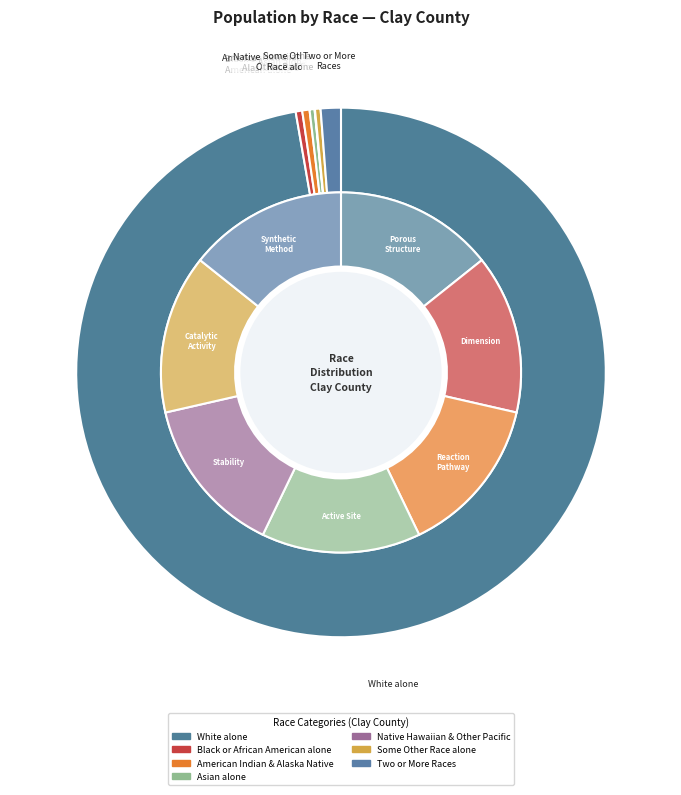

Rank the categories by value from highest to lowest.

White alone, Black or African American alone, Some Other Race alone, Two or More Races, American Indian and Alaska Native, Asian alone, Native Hawaiian and Other Pacific